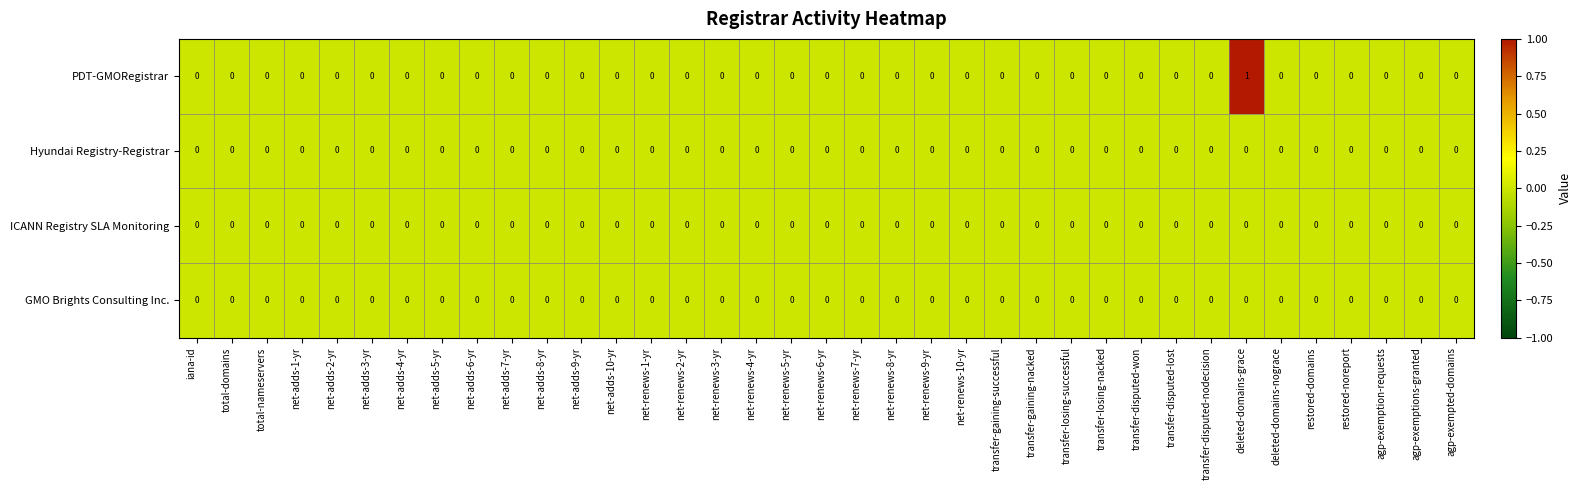

At which category is the sum across all series the highest?

deleted-domains-grace